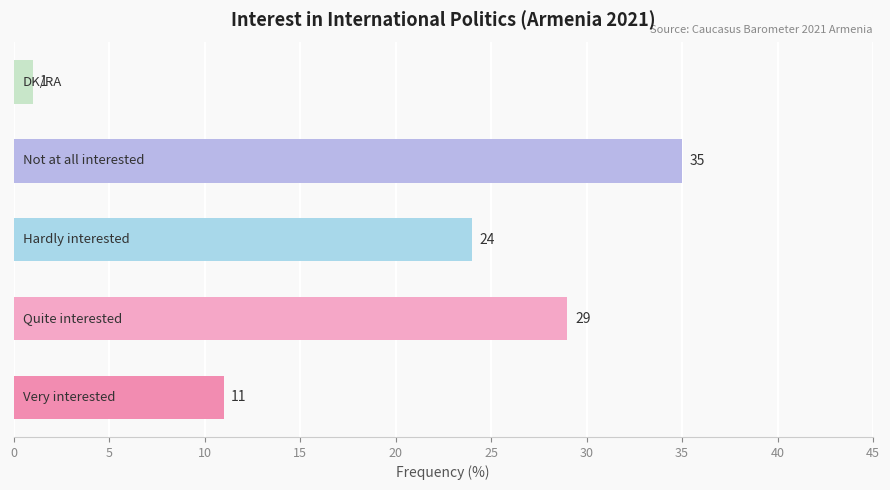

Count the values in the range 11 to 29.

3